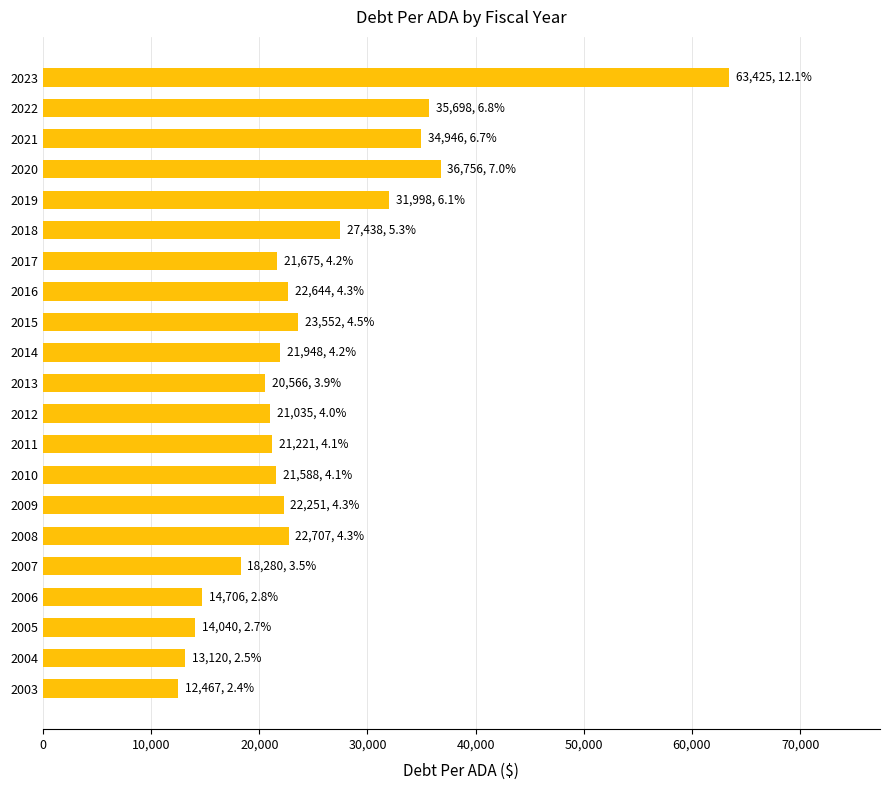

True or false: the data shows 28895.2 at 2012.

False